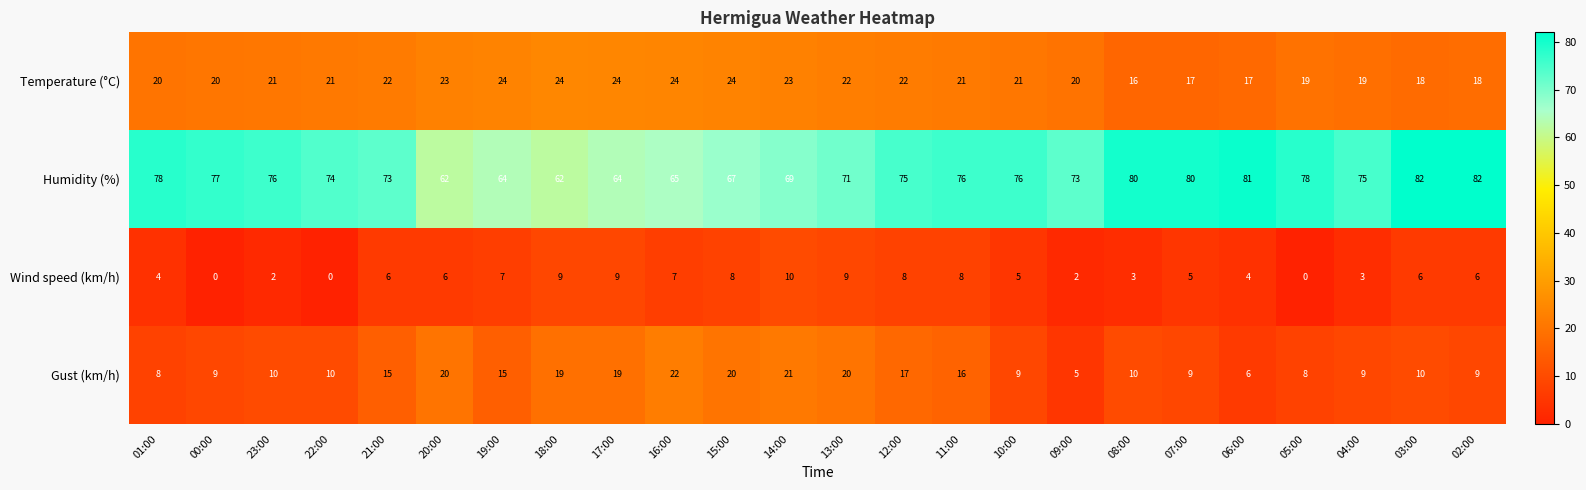

Rank the series at 09:00 from highest to lowest value.

Humidity (%), Temperature (°C), Gust (km/h), Wind speed (km/h)